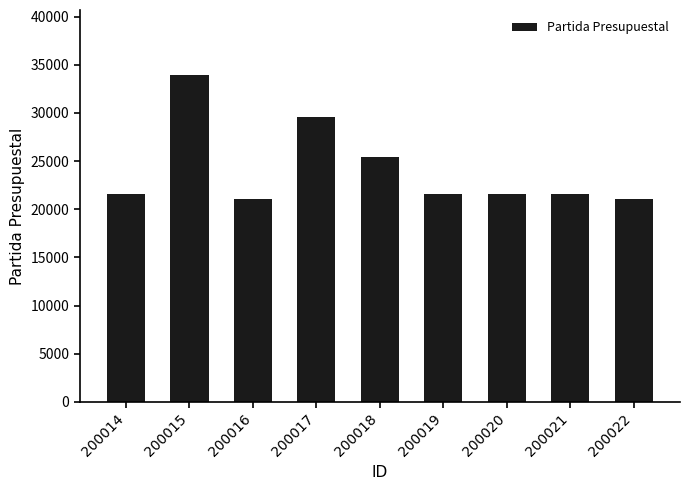

How many bars are there in total?

9